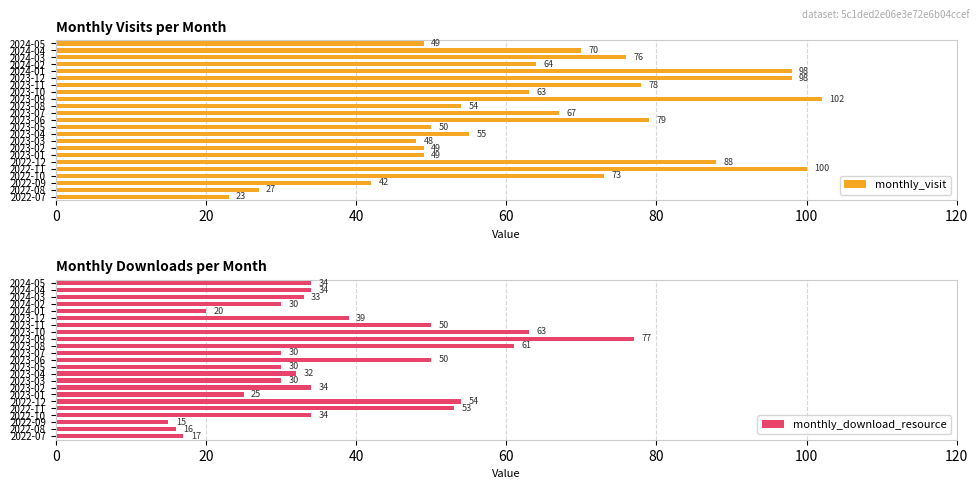

What is the sum of all monthly_visit values?

1502